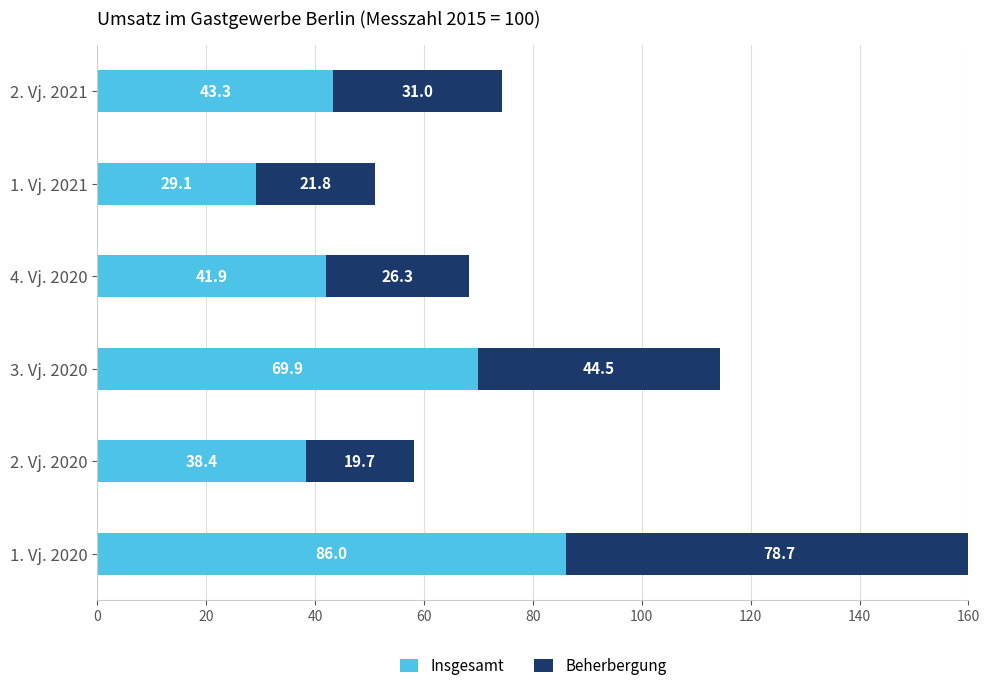

Which series has the largest total across all categories?

Insgesamt